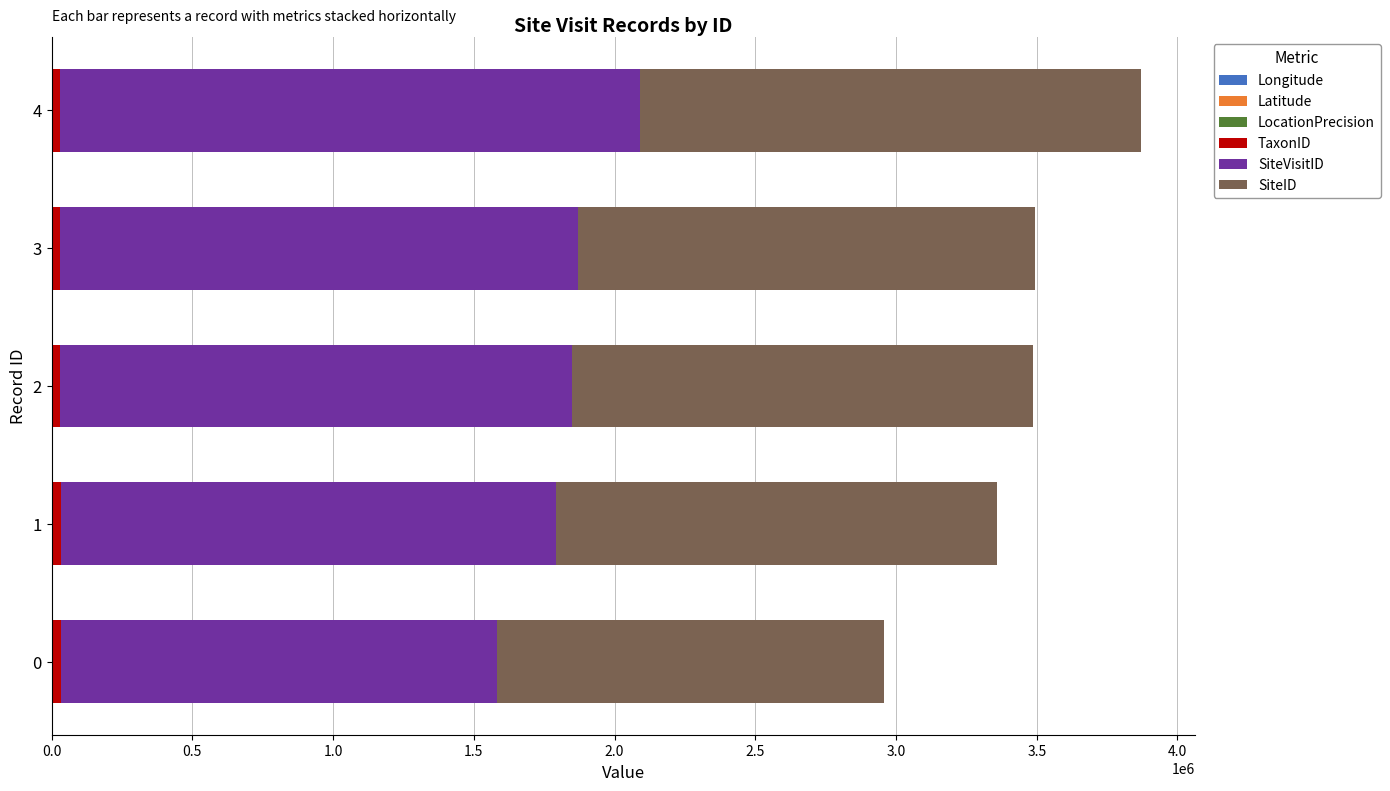

How many series are shown in this chart?

6